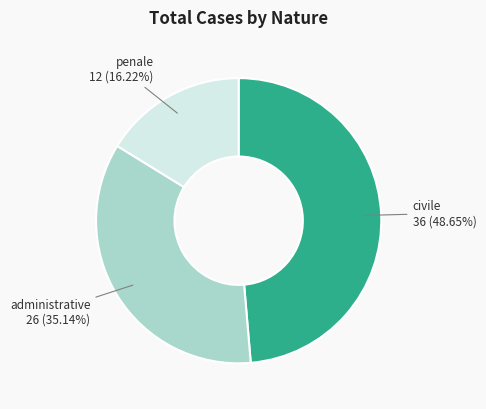

Does any single category account for the majority?

No